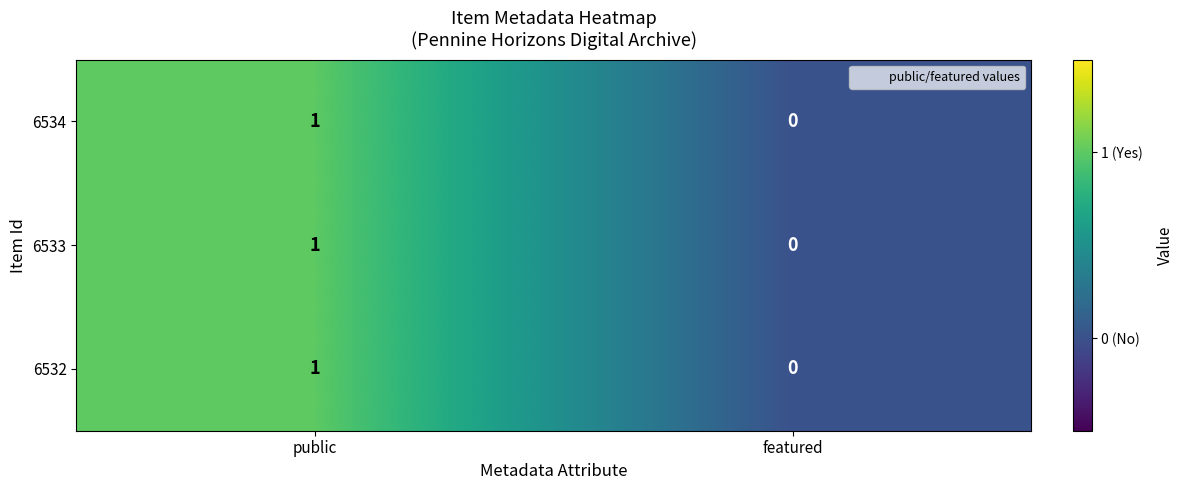

Rank the categories by 6533 value from lowest to highest.

featured, public